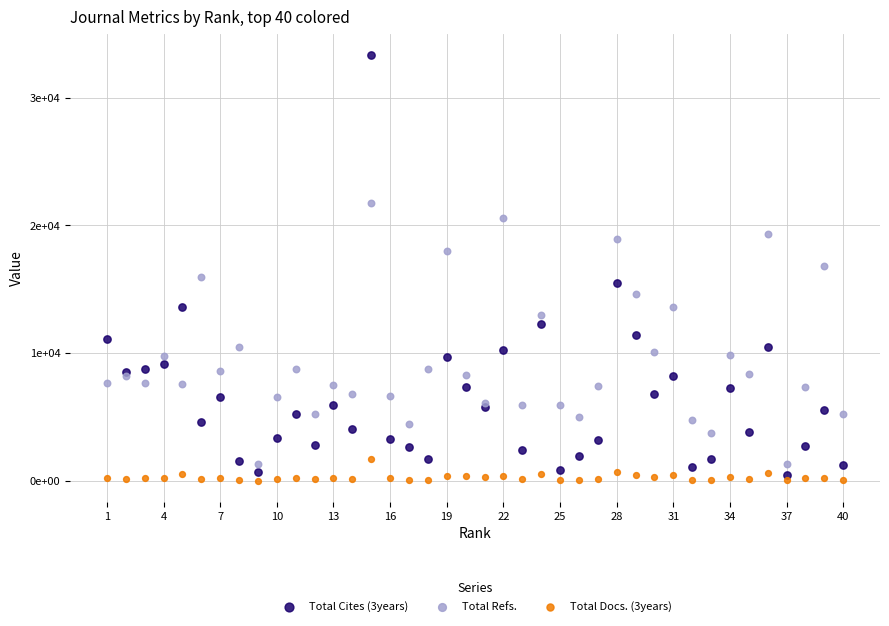

What are all the series names shown in the legend?

Total Cites (3years), Total Refs., Total Docs. (3years)